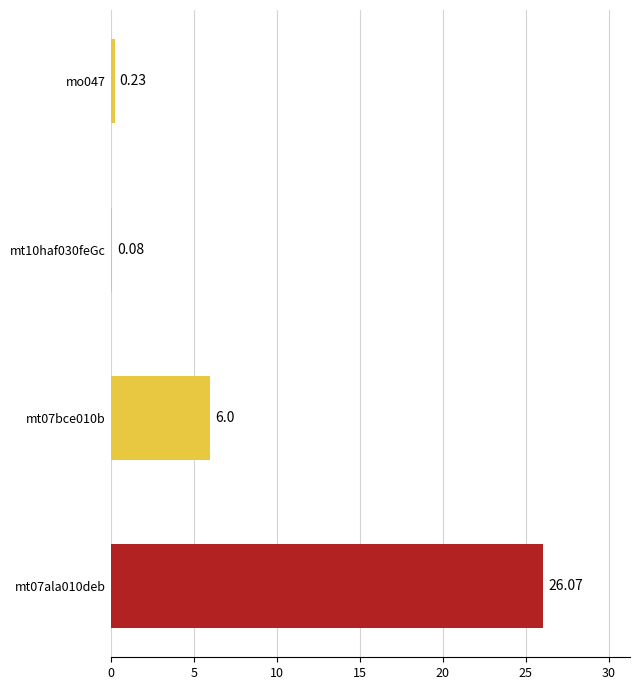

What is the sum of the values at mt10haf030feGc and mt07bce010b?

6.1